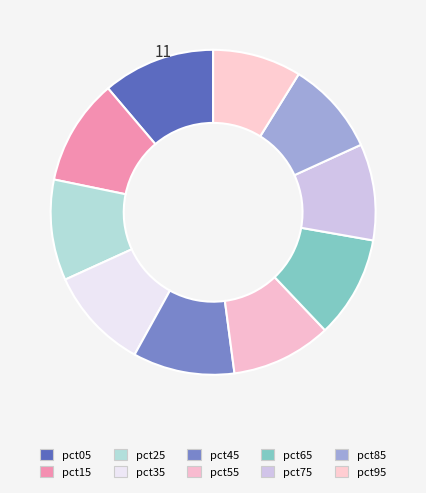

To the nearest percent, what is the difference between the largest and smallest slice percentages?

2%